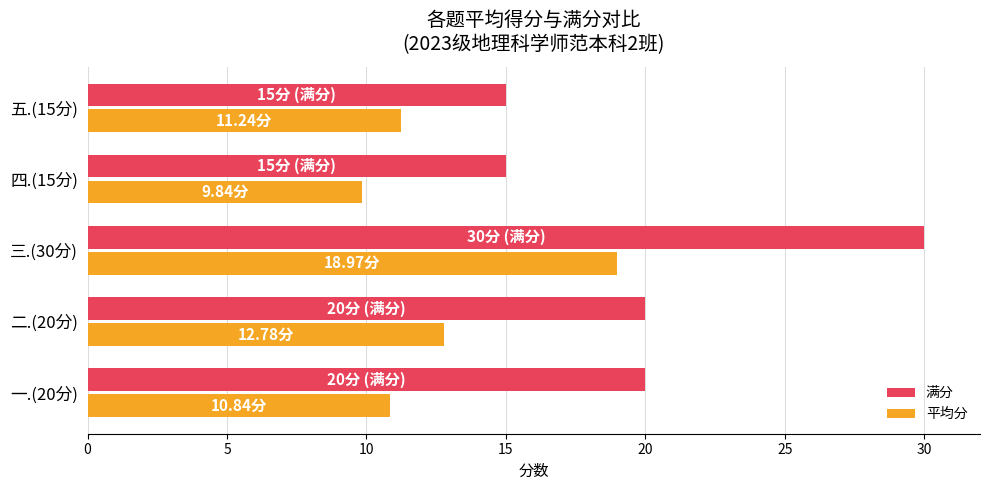

Which series has the largest range (max minus min)?

满分